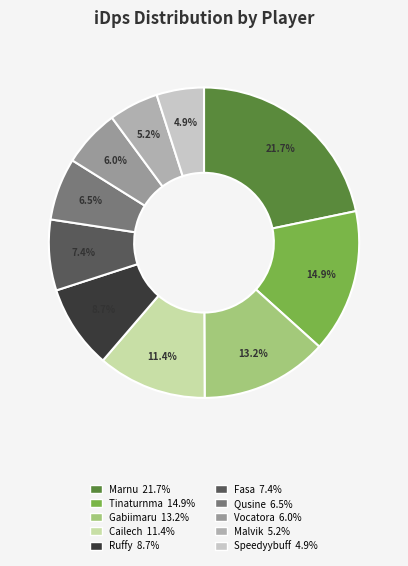

Which has a higher value, Fasa or Tinaturnma?

Tinaturnma